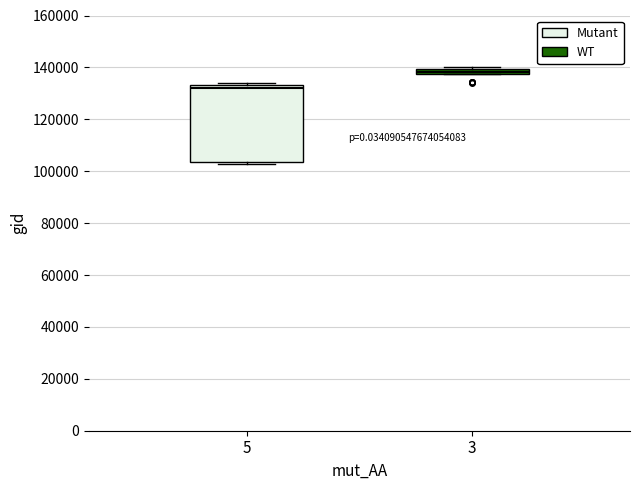

Comparing the boxes themselves (not the whiskers), which one is the tallest?

5